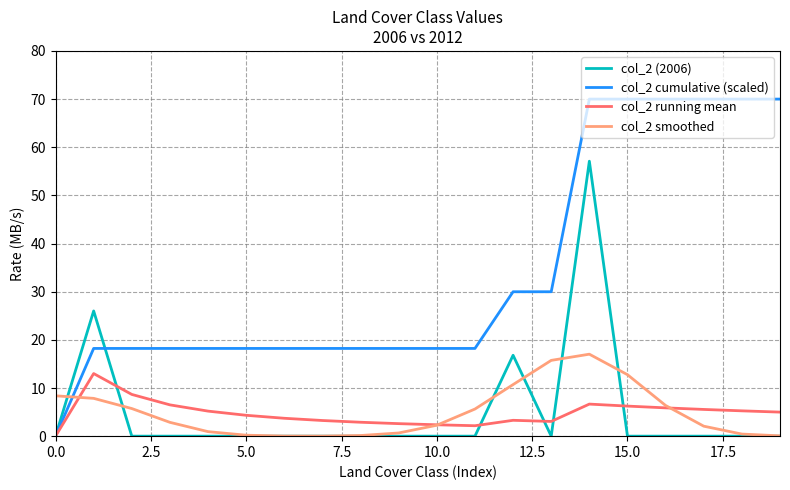

What is the greatest value displayed?

70.0